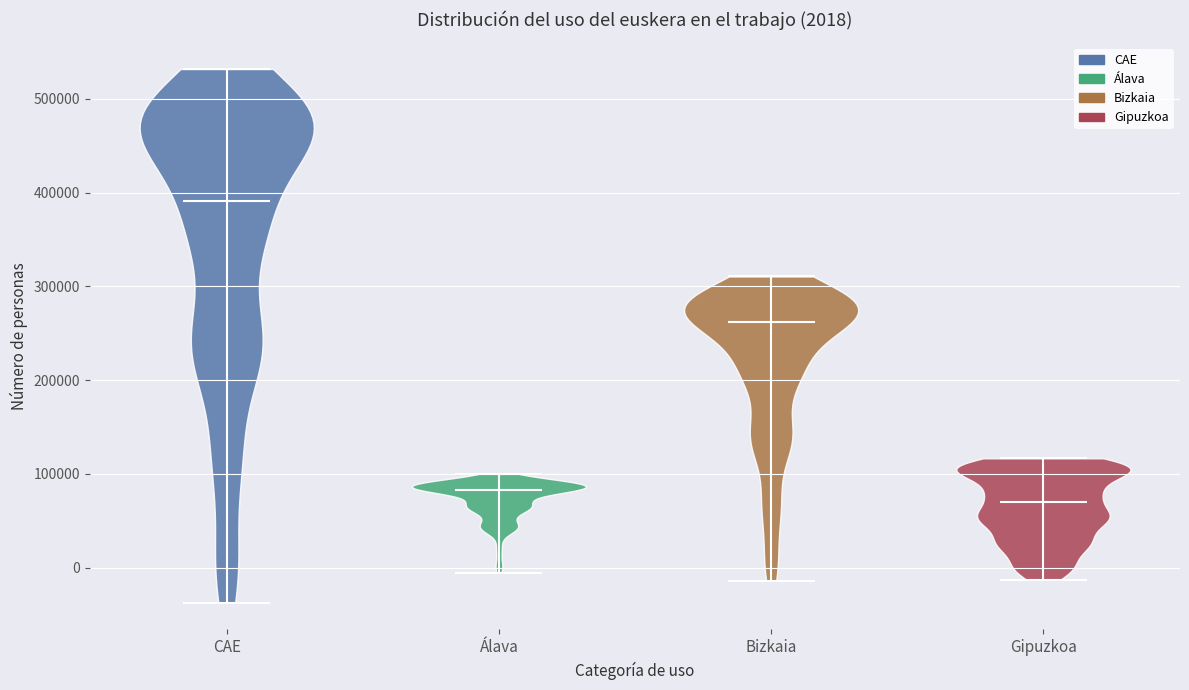

Which violin has the highest median line?

CAE